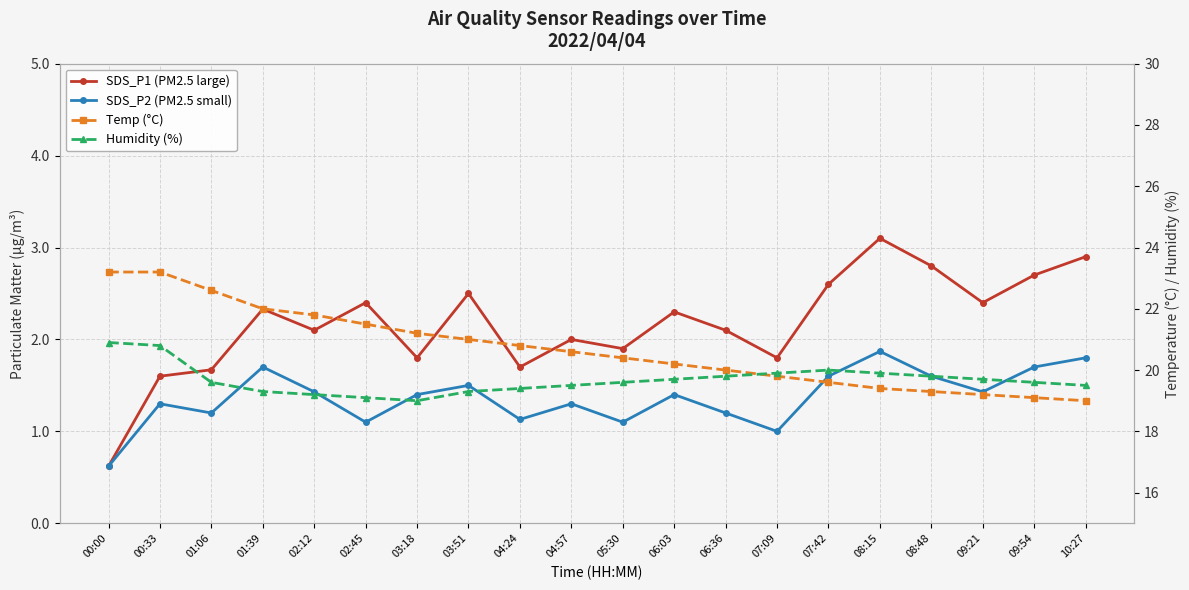

How many lines are shown in the chart?

4